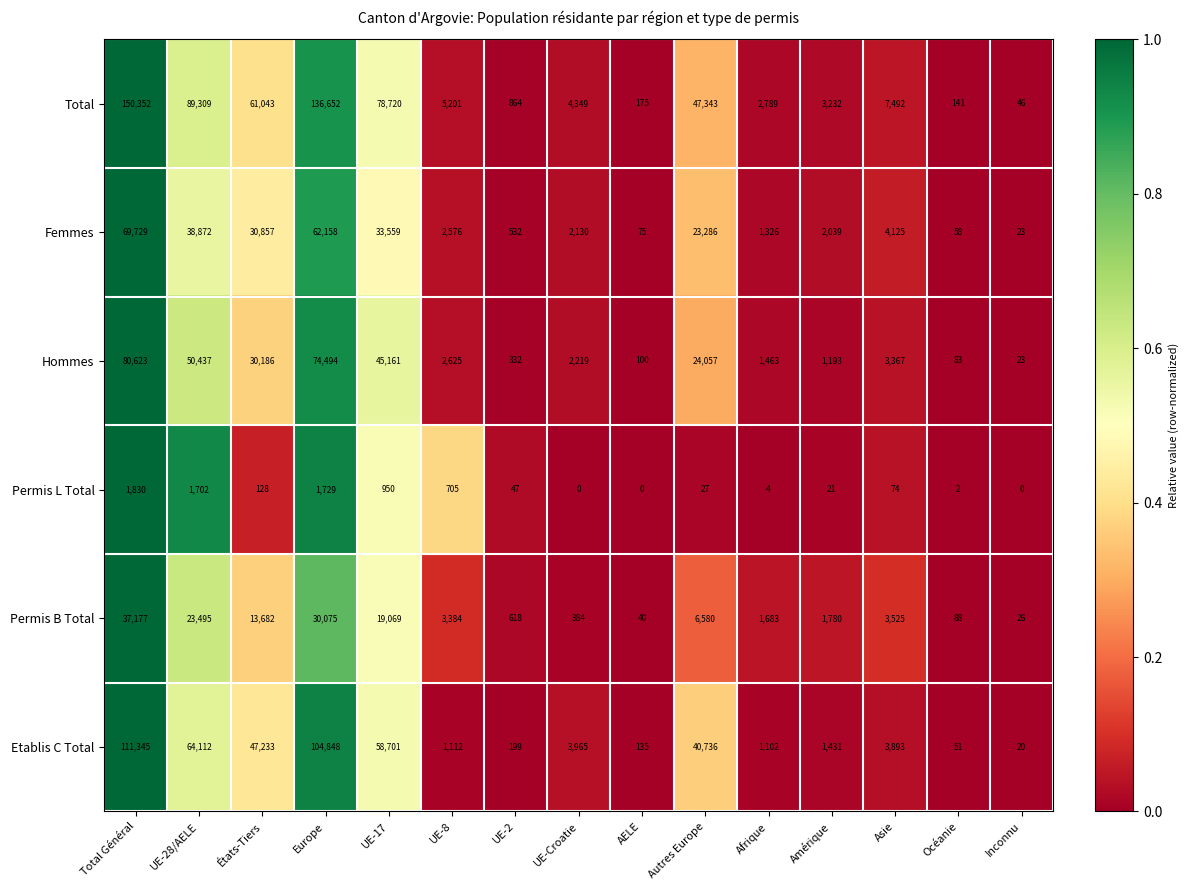

At which category is the sum across all series the highest?

Total Général